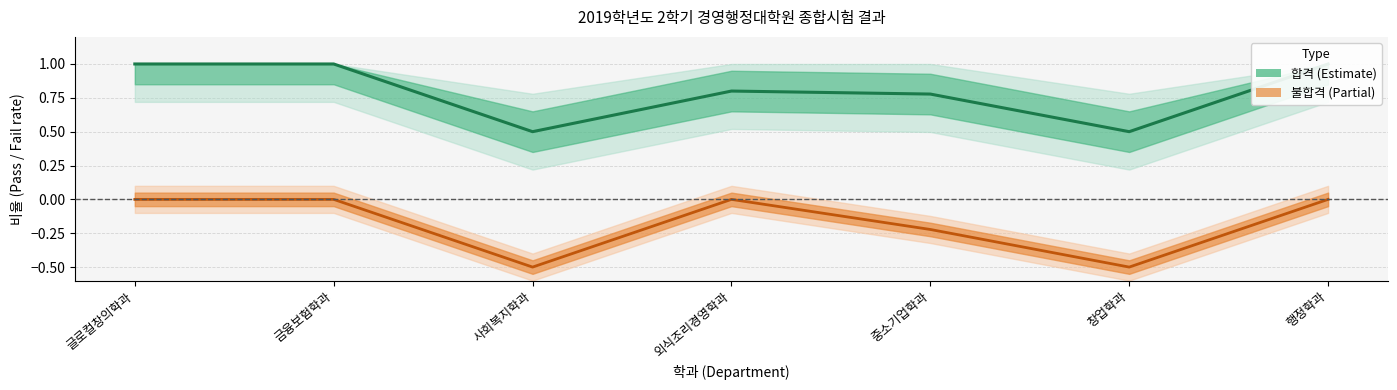

What is the sum of all 불합격 values?

-1.2